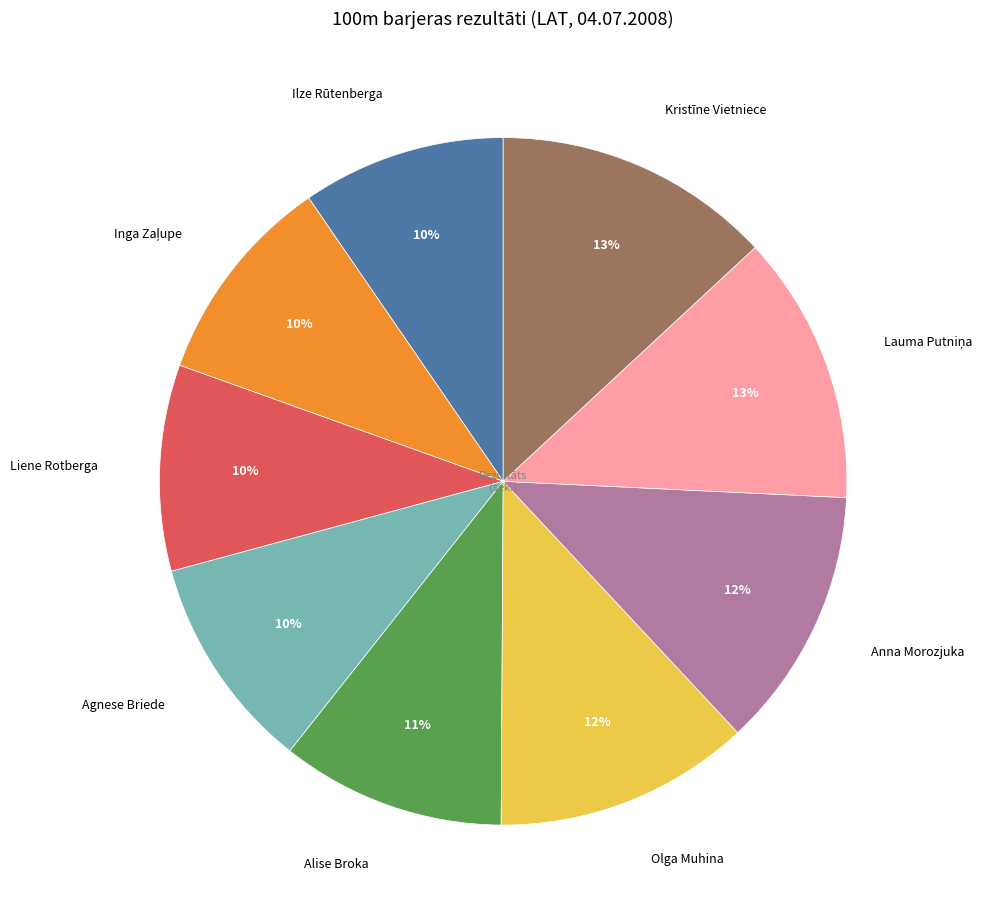

How many slices are in this pie chart?

9